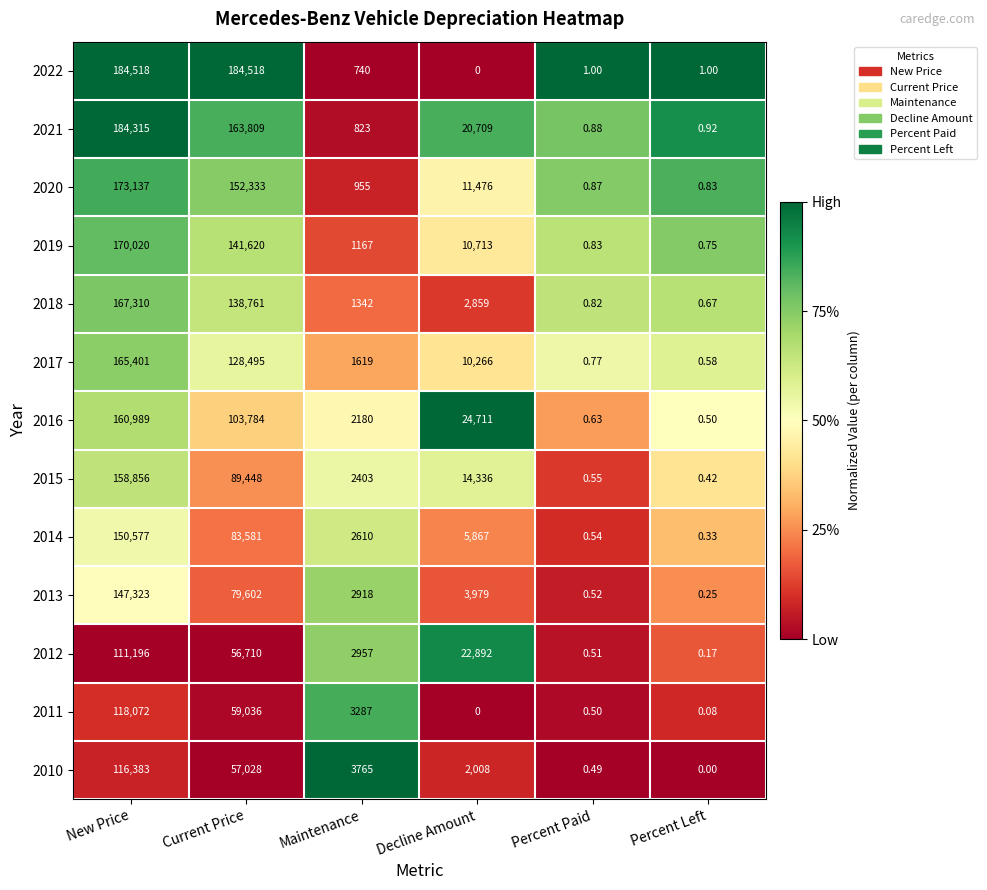

Rank the categories by 2015 value from lowest to highest.

Percent Left, Percent Paid, Maintenance, Decline Amount, Current Price, New Price